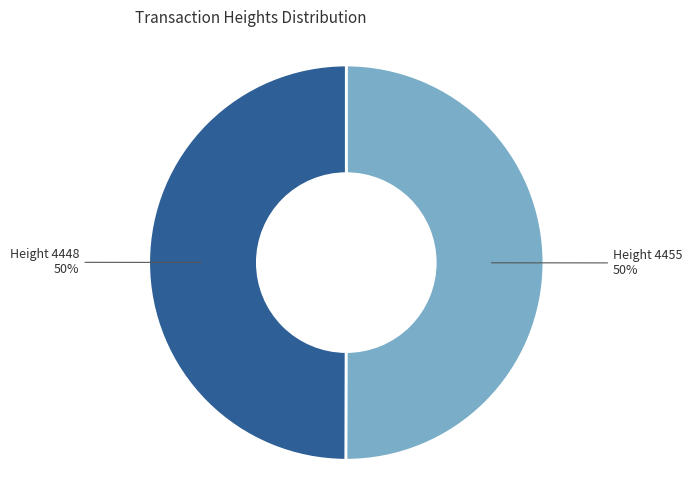

To the nearest percent, what is the average slice percentage?

50%